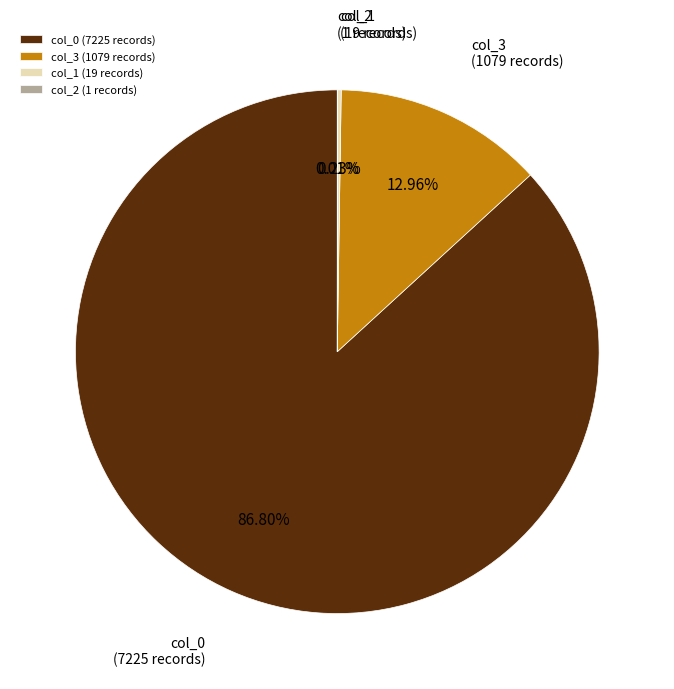

Does col_3 (1079 records) account for over 50% of the chart?

No